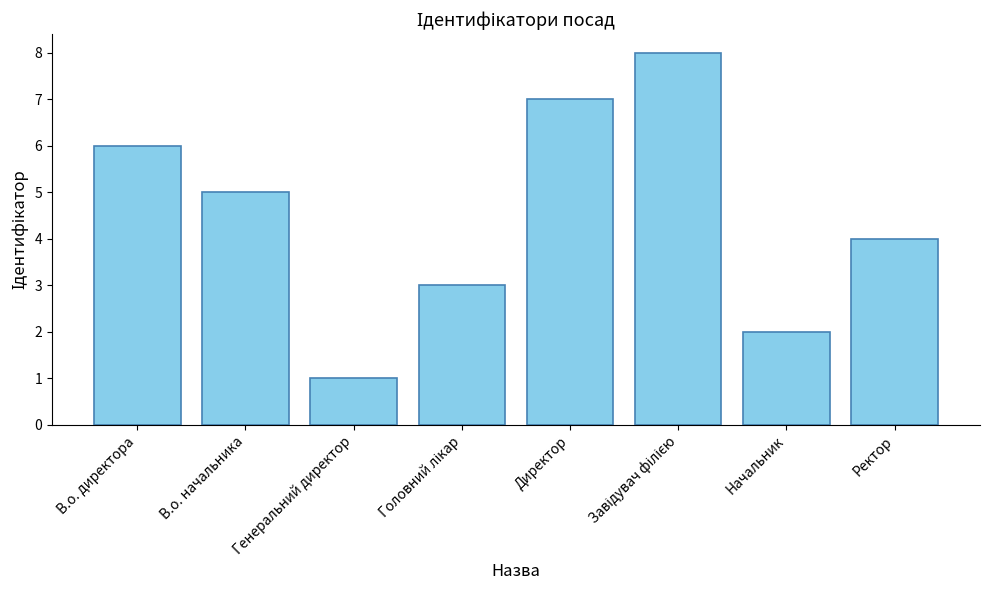

What is the label of the 2nd bar from the right?

Начальник